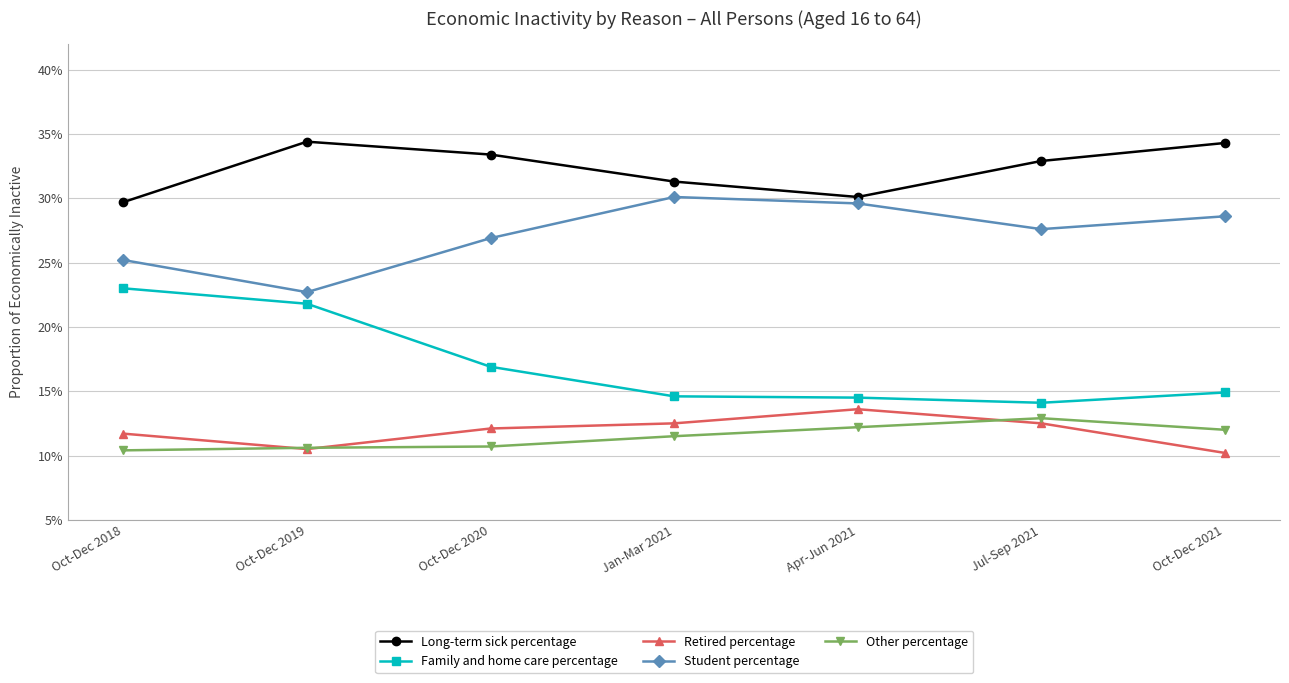

Which series has the largest total across all categories?

Long-term sick percentage